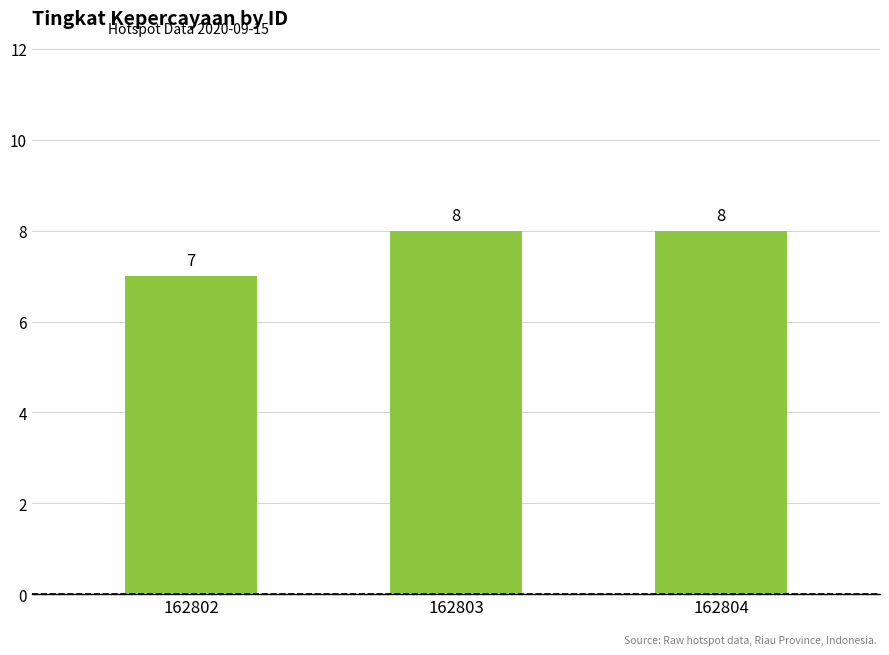

The chart shows a value of 11 at 162803. True or false?

False